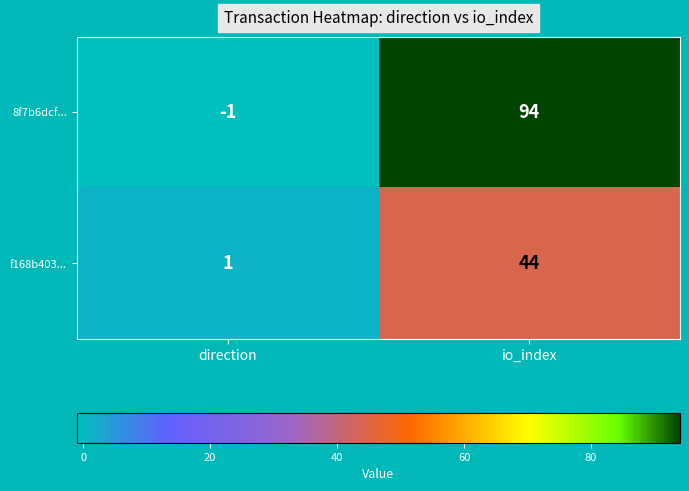

Is the value of f168b403... at direction greater than the value of 8f7b6dcf... at direction?

Yes